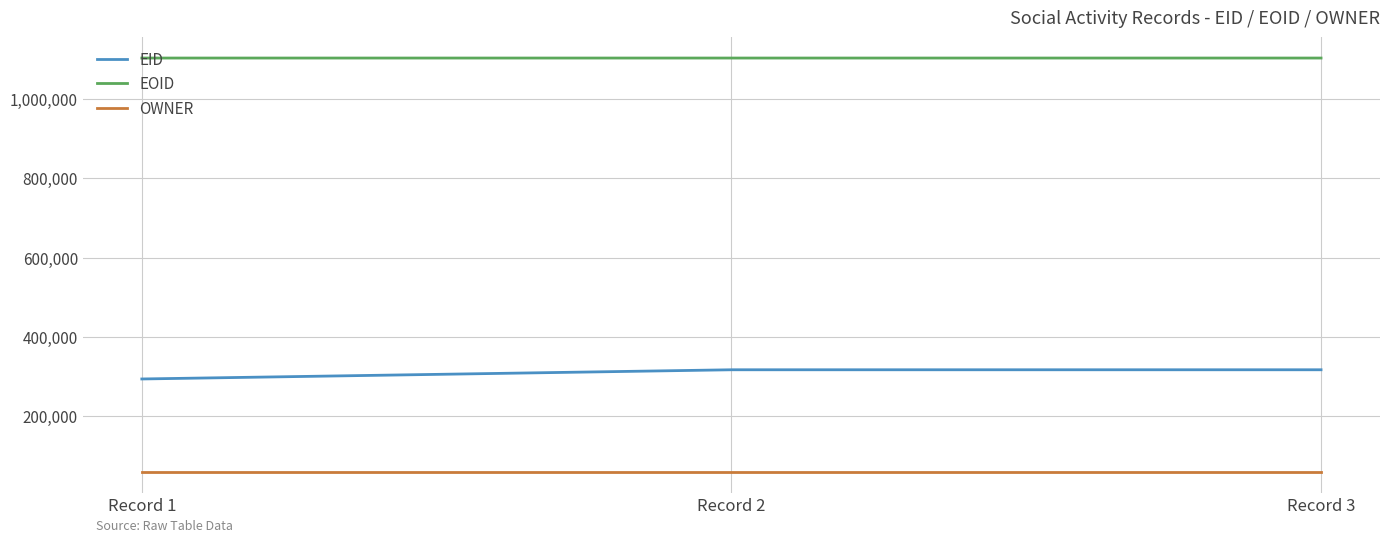

Is the value of EID at Record 2 greater than the value of OWNER at Record 1?

Yes